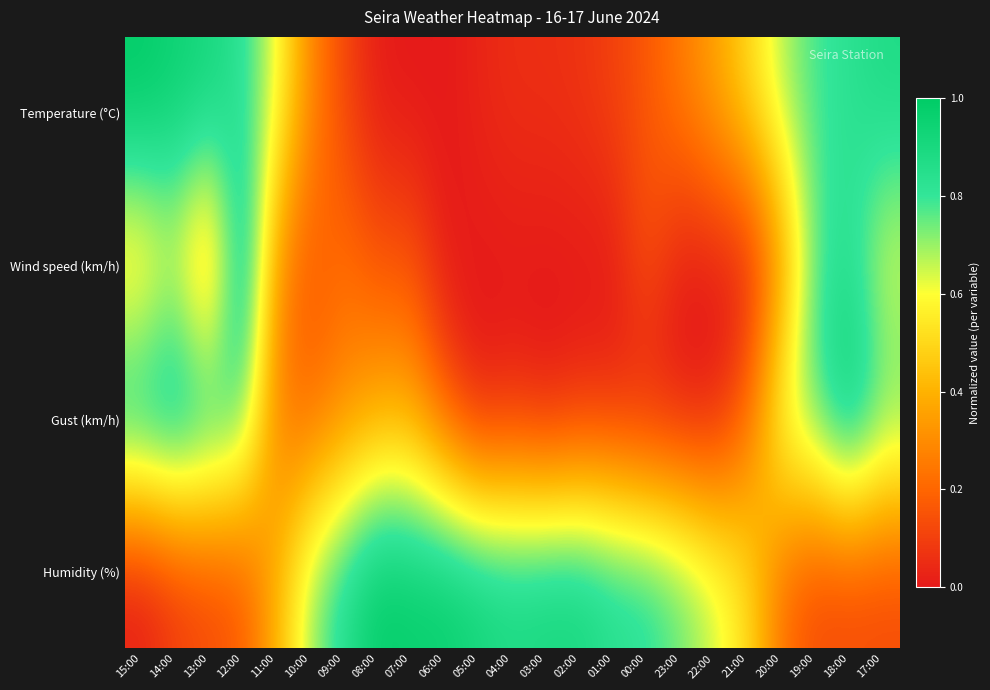

Which series changed the most between 08:00 and 02:00?

Gust (km/h)